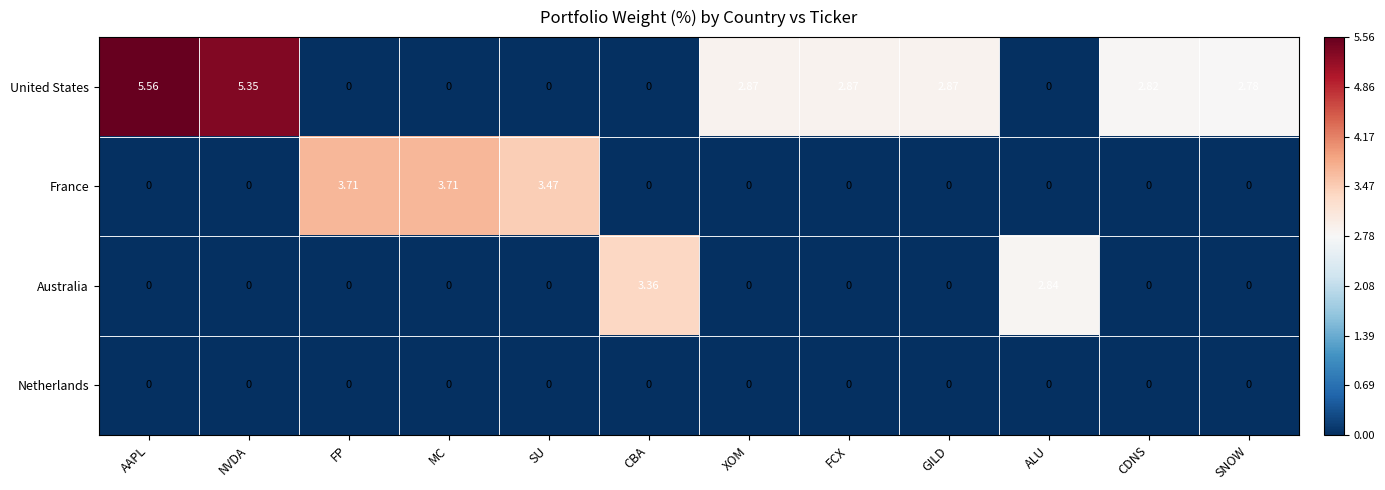

Which series has the widest spread of values?

United States